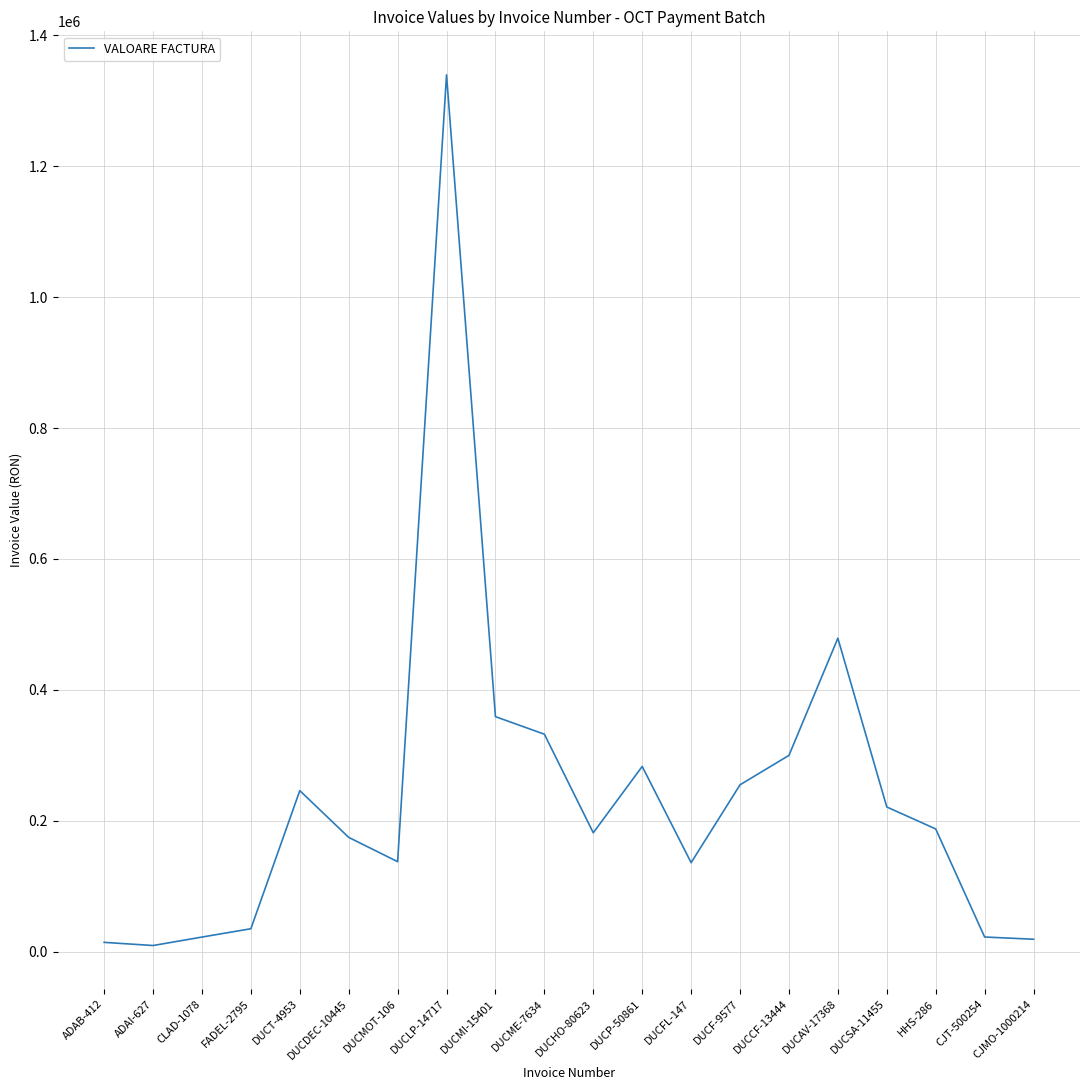

The value at DUCP-50861 is 384746.4. True or false?

False